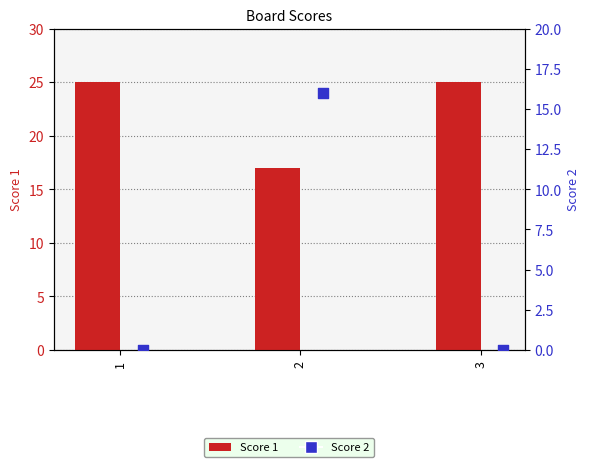

Which series contains the lowest Y value?

Score 2